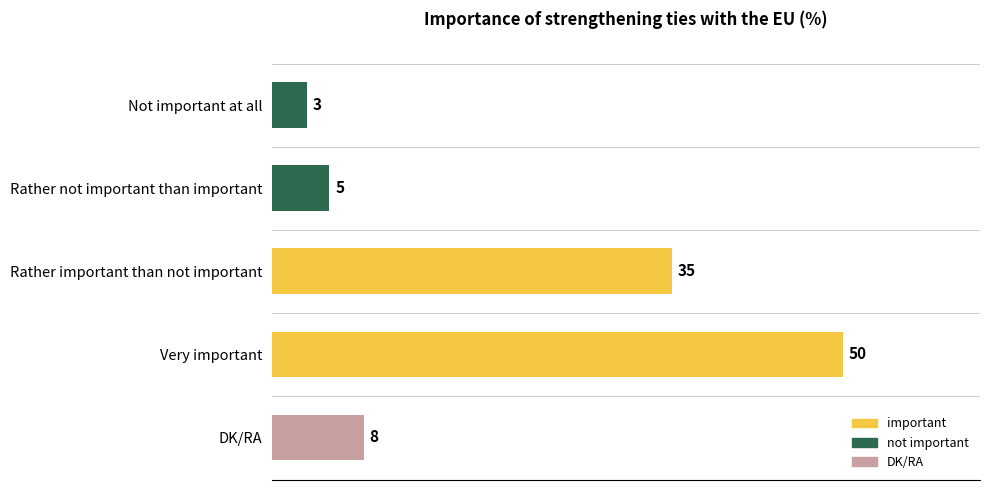

Which label corresponds to the smallest value in the chart?

Not important at all